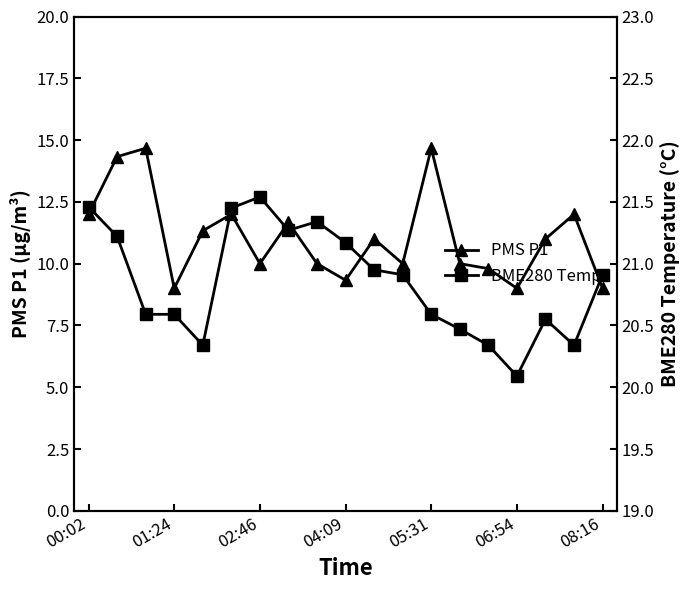

True or false: PMS P1 has more than 0 points higher than both neighbors.

True